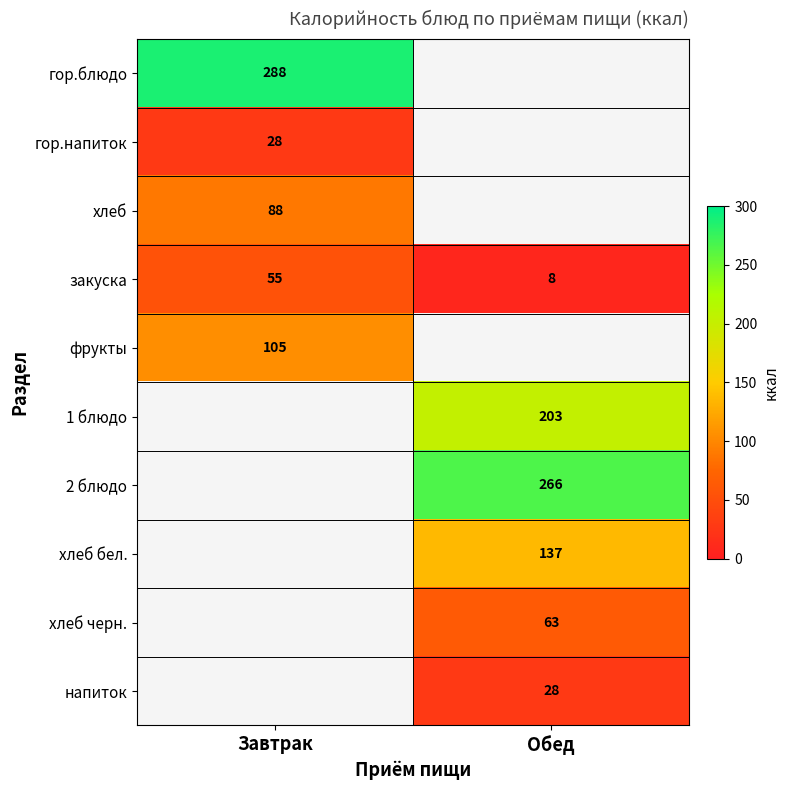

Is it true that гор.напиток equals 47.6 at Завтрак?

False